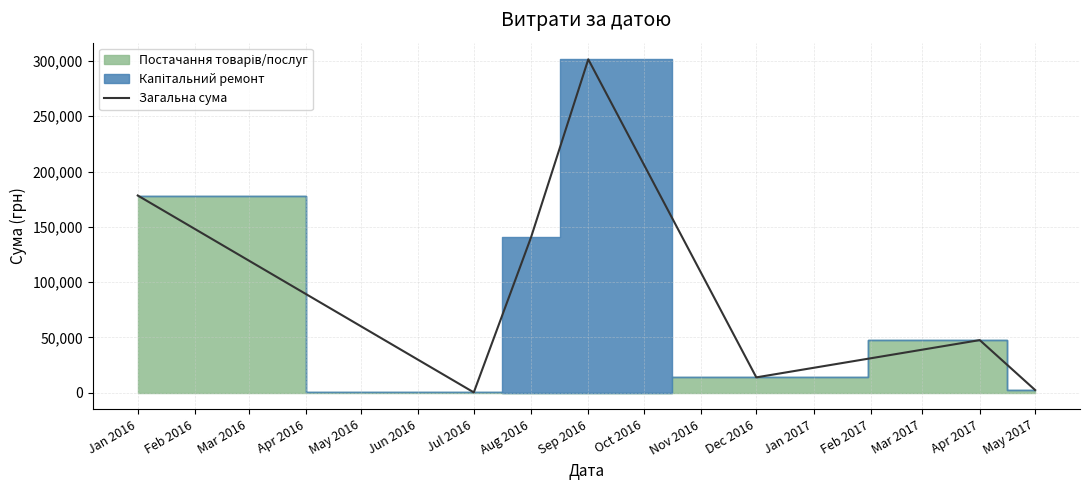

At which label is Загальна сума closest to 150834?

Aug 2016